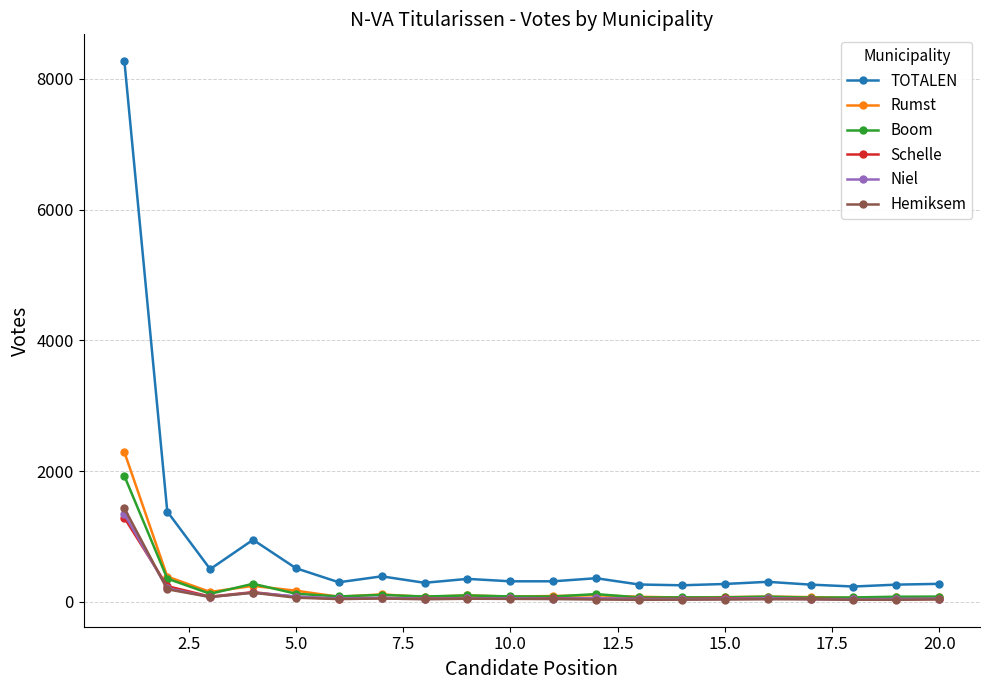

What is the maximum value shown in the chart?

8270